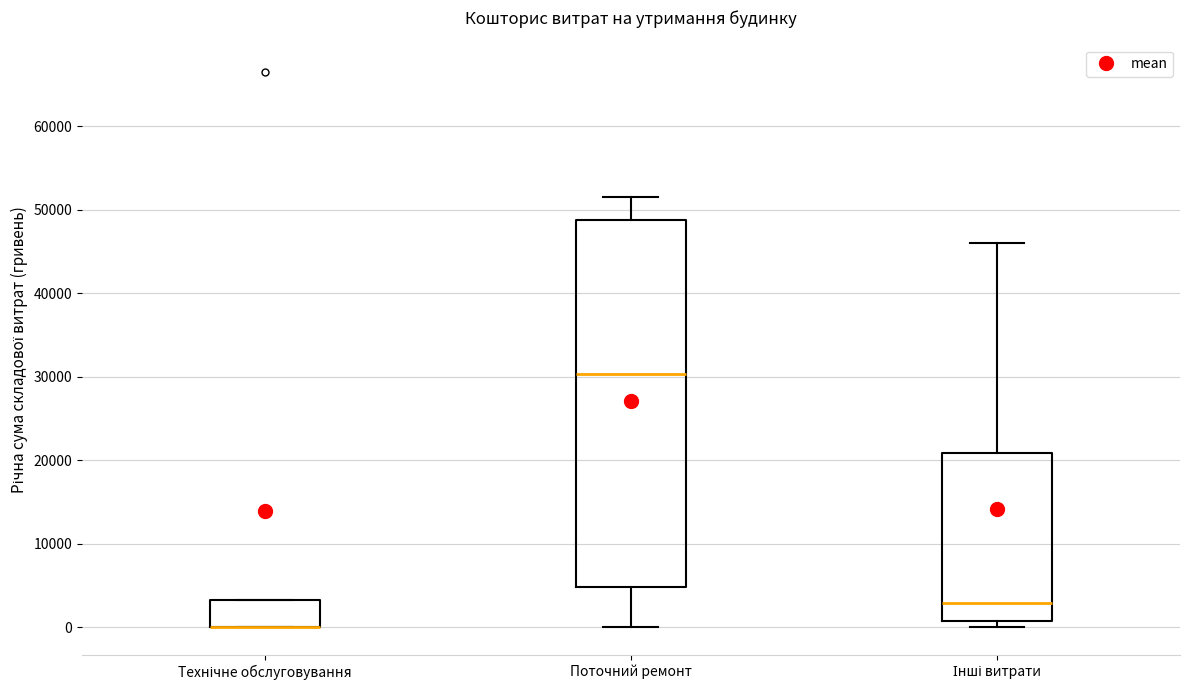

Reading left to right, transcribe this box plot: for each box, give where its median line is, the range the box spans, and where its two whiskers end, as read against the y-axis. The values are not printed on the chart, so give them approximately, as read against the axis.

Технічне обслуговування: median 0 (drawn on the box's lower edge), box 0 to 3000, whiskers 0 to 3000
Поточний ремонт: median 30000, box 5000 to 49000, whiskers 0 to 52000
Інші витрати: median 3000, box 1000 to 21000, whiskers 0 to 46000